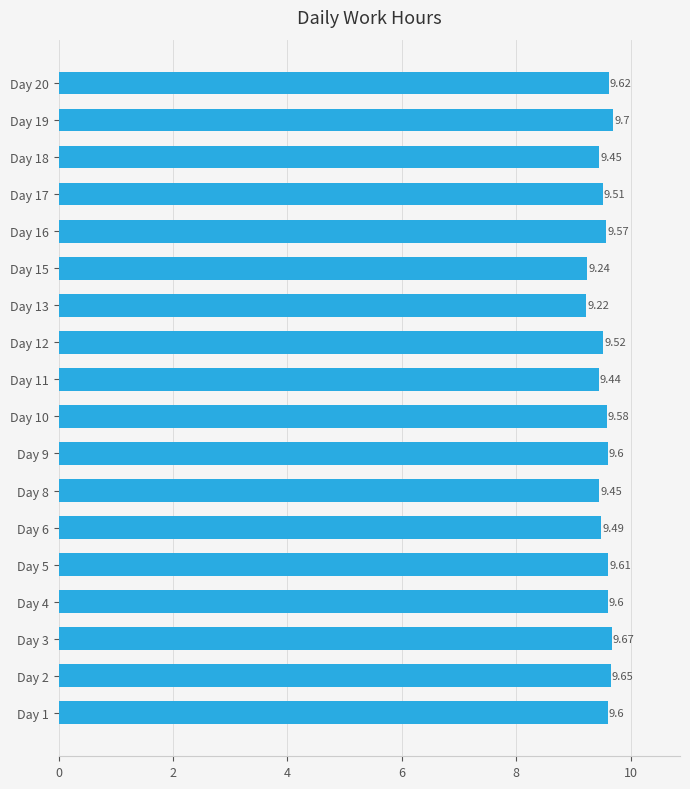

Between Day 1 and Day 20, which is larger?

Day 20